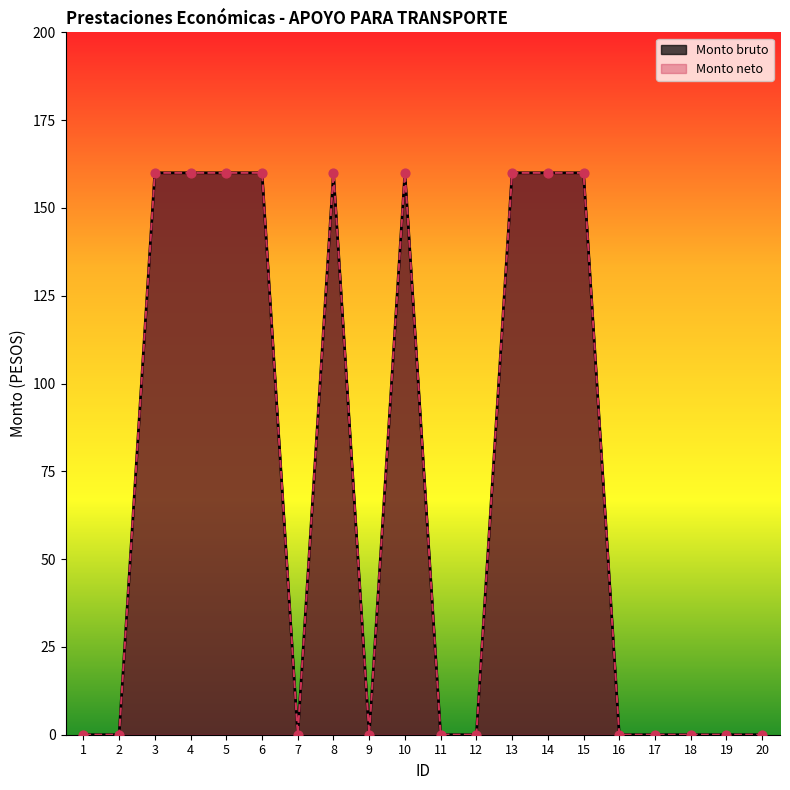

Which series reaches the maximum Y coordinate?

Monto bruto